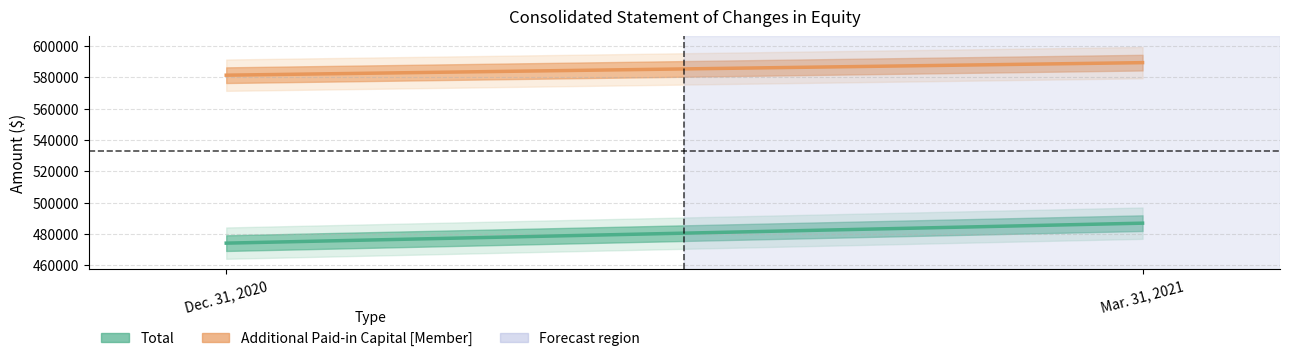

Reading left to right, what are all the values shown in this chart?

Total: Dec. 31, 2020=474226	Mar. 31, 2021=486976
Additional Paid-in Capital [Member]: Dec. 31, 2020=581426	Mar. 31, 2021=589432